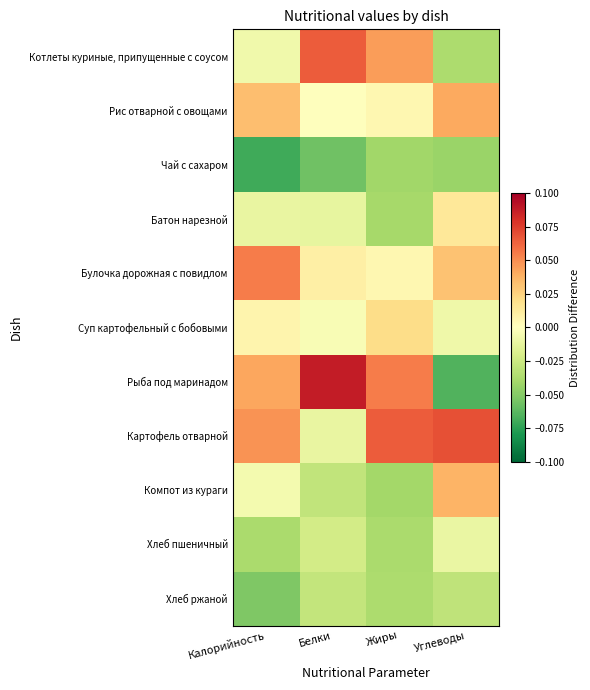

Which series has the widest spread of values?

Рыба под маринадом